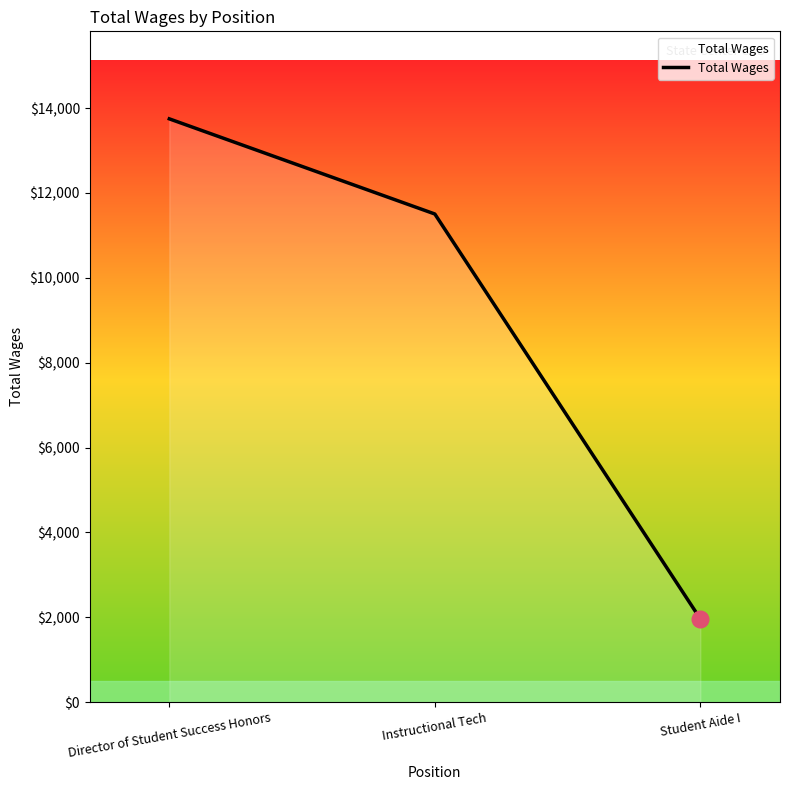

Does the chart have visible grid lines?

No